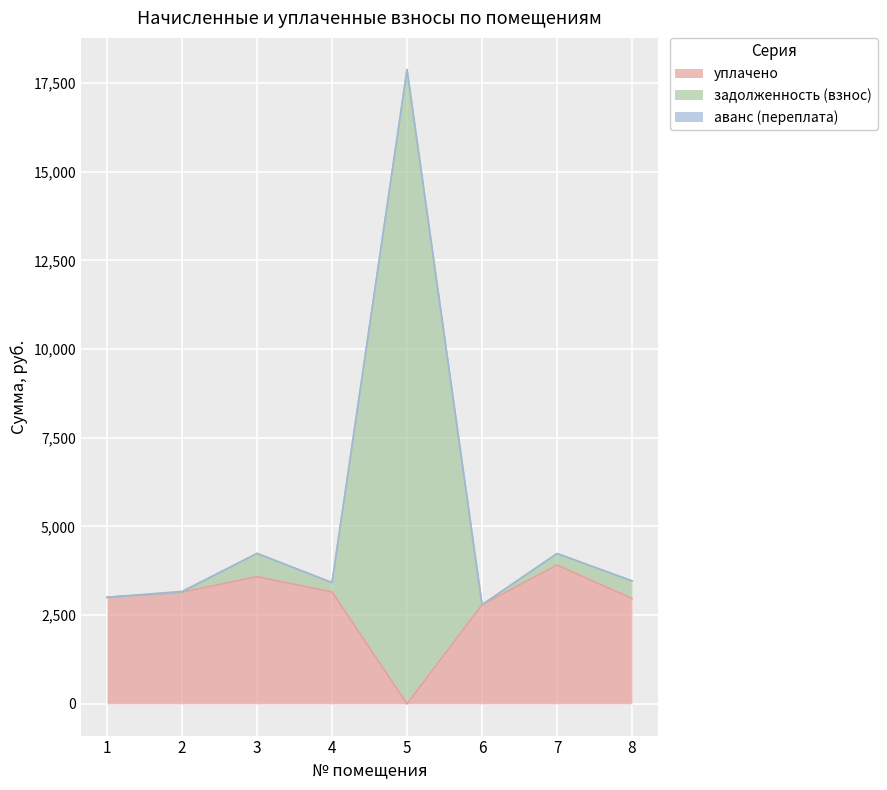

At which category is the sum across all series the highest?

5